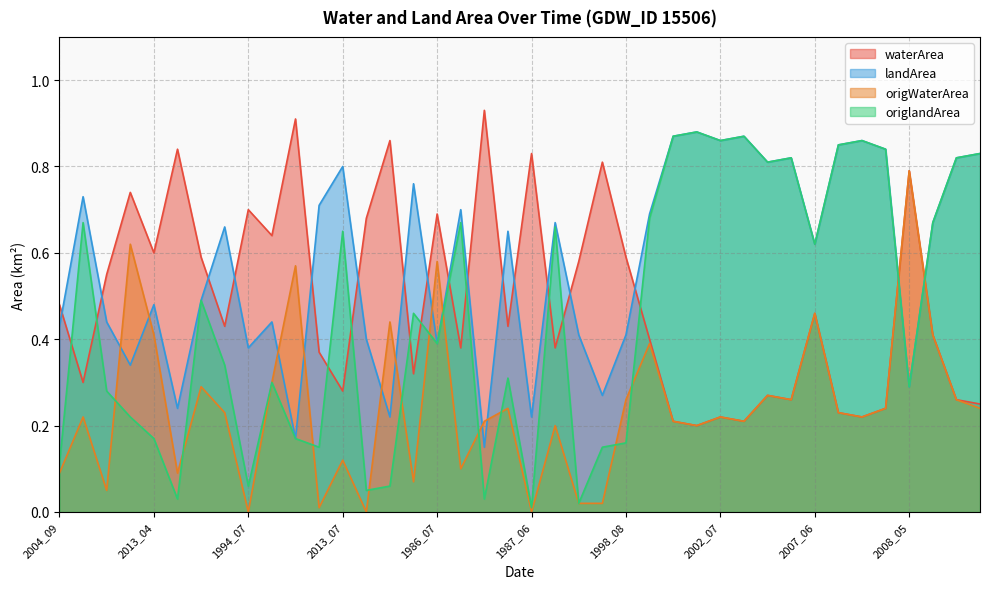

Reading left to right, extract all data points from this chart.

waterArea: 2004_09=0.5	2012_09=0.3	2003_07=0.6	2002_05=0.7	2013_04=0.6	1992_05=0.8	1992_08=0.6	2006_05=0.4	1994_07=0.7	2012_04=0.6	1986_04=0.9	2000_05=0.4	2013_07=0.3	1992_07=0.7	1989_05=0.9	1996_08=0.3	1986_07=0.7	2008_08=0.4	2007_04=0.9	2006_04=0.4	1987_06=0.8	2005_09=0.4	2004_08=0.6	1993_07=0.8	1998_08=0.6	1996_07=0.4	1999_08=0.2	2001_09=0.2	2002_07=0.2	2006_07=0.2	2006_08=0.3	2006_09=0.3	2007_06=0.5	2007_07=0.2	2007_08=0.2	2007_09=0.2	2008_05=0.8	2008_06=0.4	2008_07=0.3	2009_07=0.2
landArea: 2004_09=0.4	2012_09=0.7	2003_07=0.4	2002_05=0.3	2013_04=0.5	1992_05=0.2	1992_08=0.5	2006_05=0.7	1994_07=0.4	2012_04=0.4	1986_04=0.2	2000_05=0.7	2013_07=0.8	1992_07=0.4	1989_05=0.2	1996_08=0.8	1986_07=0.4	2008_08=0.7	2007_04=0.1	2006_04=0.7	1987_06=0.2	2005_09=0.7	2004_08=0.4	1993_07=0.3	1998_08=0.4	1996_07=0.7	1999_08=0.9	2001_09=0.9	2002_07=0.9	2006_07=0.9	2006_08=0.8	2006_09=0.8	2007_06=0.6	2007_07=0.8	2007_08=0.9	2007_09=0.8	2008_05=0.3	2008_06=0.7	2008_07=0.8	2009_07=0.8
origWaterArea: 2004_09=0.1	2012_09=0.2	2003_07=0.1	2002_05=0.6	2013_04=0.4	1992_05=0.1	1992_08=0.3	2006_05=0.2	1994_07=0.0	2012_04=0.3	1986_04=0.6	2000_05=0.0	2013_07=0.1	1992_07=0.0	1989_05=0.4	1996_08=0.1	1986_07=0.6	2008_08=0.1	2007_04=0.2	2006_04=0.2	1987_06=0.0	2005_09=0.2	2004_08=0.0	1993_07=0.0	1998_08=0.3	1996_07=0.4	1999_08=0.2	2001_09=0.2	2002_07=0.2	2006_07=0.2	2006_08=0.3	2006_09=0.3	2007_06=0.5	2007_07=0.2	2007_08=0.2	2007_09=0.2	2008_05=0.8	2008_06=0.4	2008_07=0.3	2009_07=0.2
origlandArea: 2004_09=0.1	2012_09=0.7	2003_07=0.3	2002_05=0.2	2013_04=0.2	1992_05=0.0	1992_08=0.5	2006_05=0.3	1994_07=0.1	2012_04=0.3	1986_04=0.2	2000_05=0.1	2013_07=0.7	1992_07=0.1	1989_05=0.1	1996_08=0.5	1986_07=0.4	2008_08=0.7	2007_04=0.0	2006_04=0.3	1987_06=0.0	2005_09=0.7	2004_08=0.0	1993_07=0.1	1998_08=0.2	1996_07=0.7	1999_08=0.9	2001_09=0.9	2002_07=0.9	2006_07=0.9	2006_08=0.8	2006_09=0.8	2007_06=0.6	2007_07=0.8	2007_08=0.9	2007_09=0.8	2008_05=0.3	2008_06=0.7	2008_07=0.8	2009_07=0.8